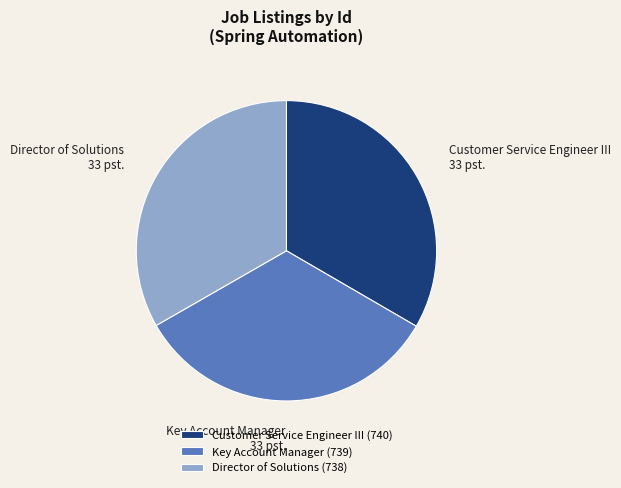

Do Director of Solutions and Customer Service Engineer III together represent more than half of the pie?

Yes